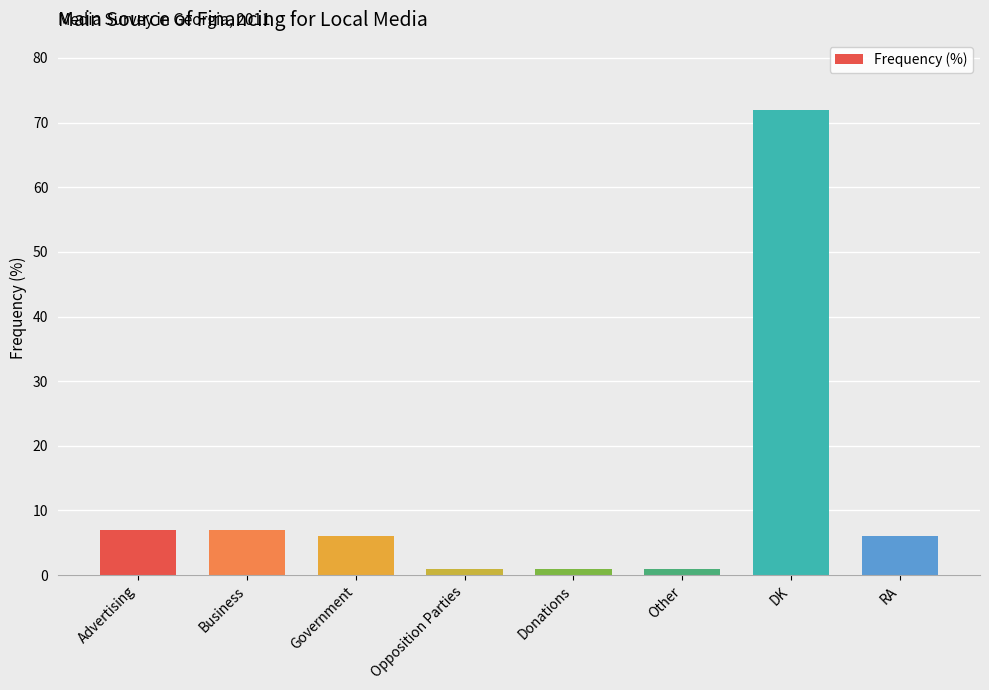

Reading right to left, transcribe all the data shown in this chart.

6	72	1	1	1	6	7	7